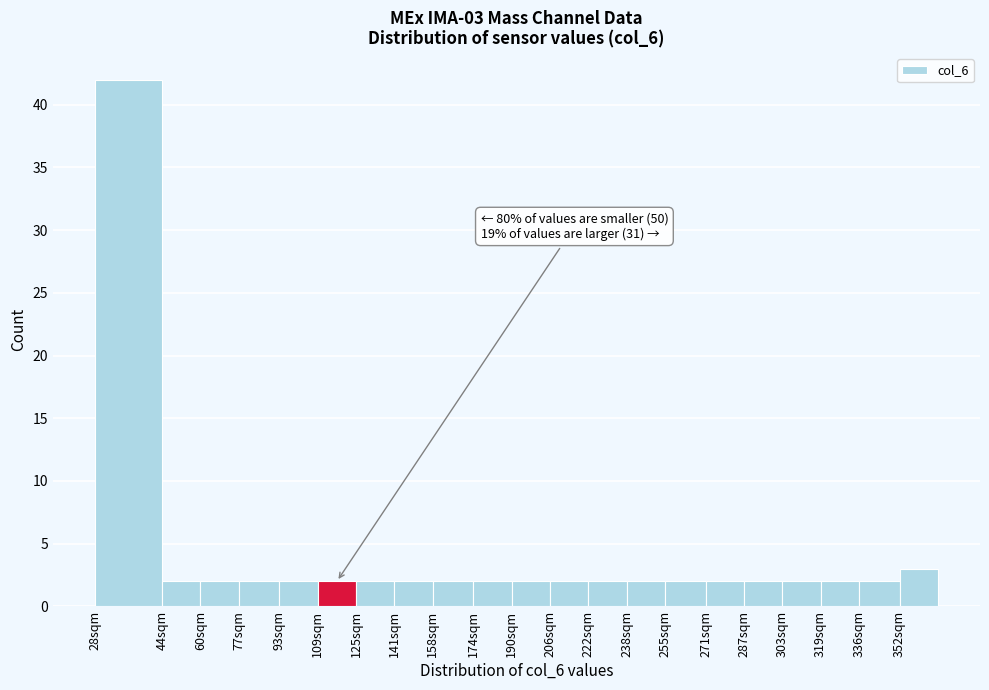

Reading left to right, list all the values displayed in this chart.

28sqm=42	44sqm=2	60sqm=2	77sqm=2	93sqm=2	109sqm=2	125sqm=2	141sqm=2	158sqm=2	174sqm=2	190sqm=2	206sqm=2	222sqm=2	238sqm=2	255sqm=2	271sqm=2	287sqm=2	303sqm=2	319sqm=2	336sqm=2	352sqm=3